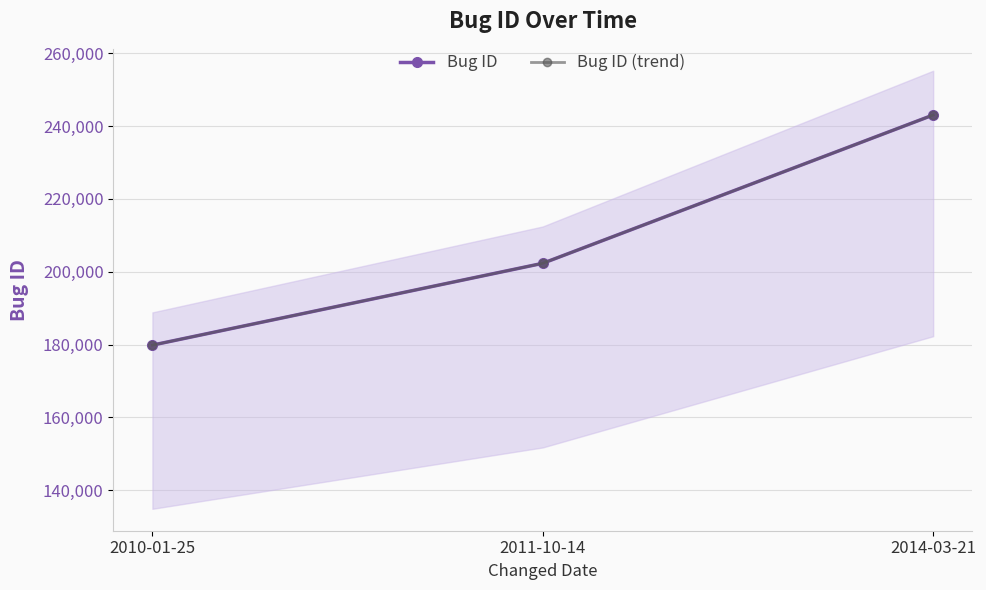

True or false: Bug ID (trend) has a value of 243044 at 2014-03-21.

True